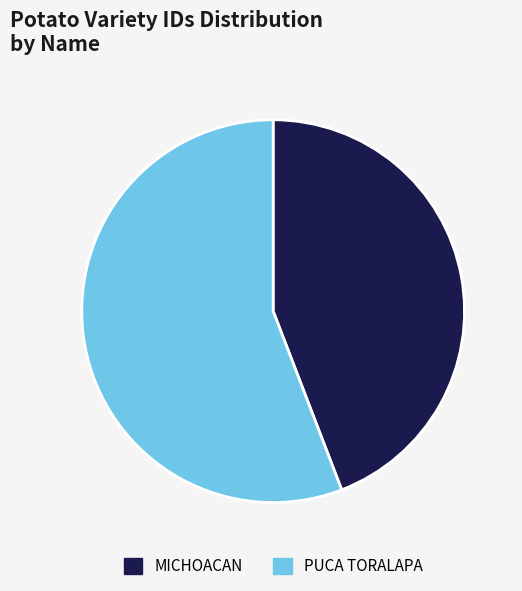

Which slice is the smallest?

MICHOACAN